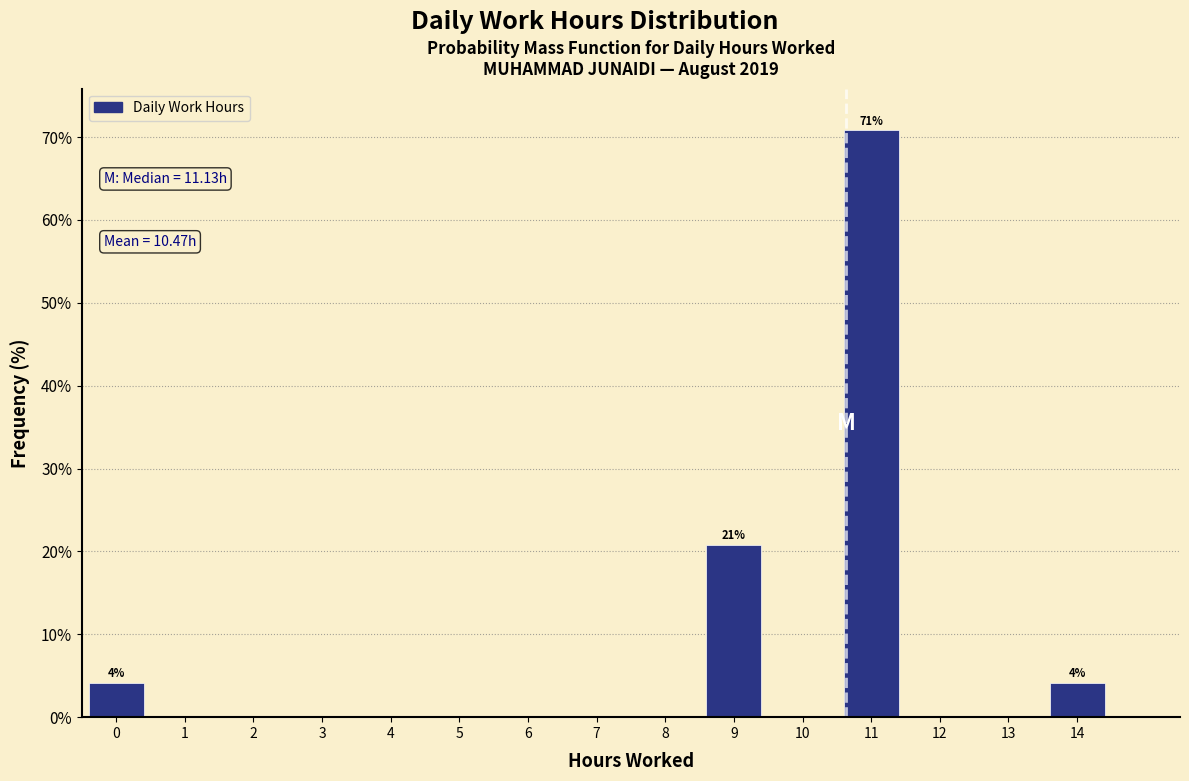

Reading right to left, extract all data points from this chart.

14=4.2	13=0.0	12=0.0	11=70.8	10=0.0	9=20.8	8=0.0	7=0.0	6=0.0	5=0.0	4=0.0	3=0.0	2=0.0	1=0.0	0=4.2